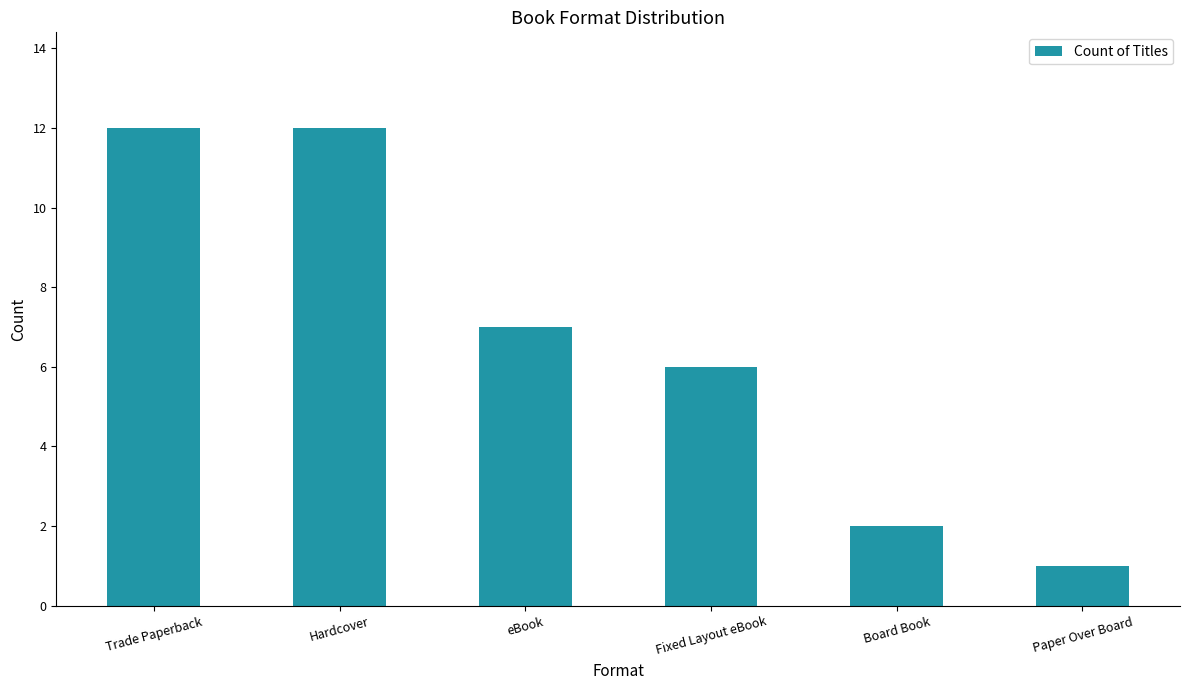

What is the change in value from Board Book to Paper Over Board?

-1